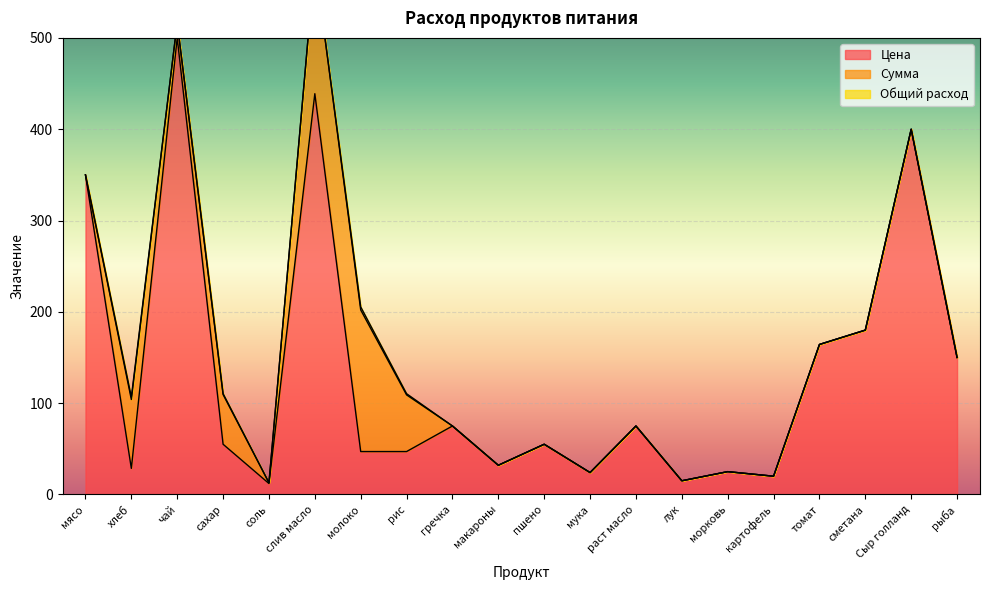

What is the highest value of the Цена series?

500.0